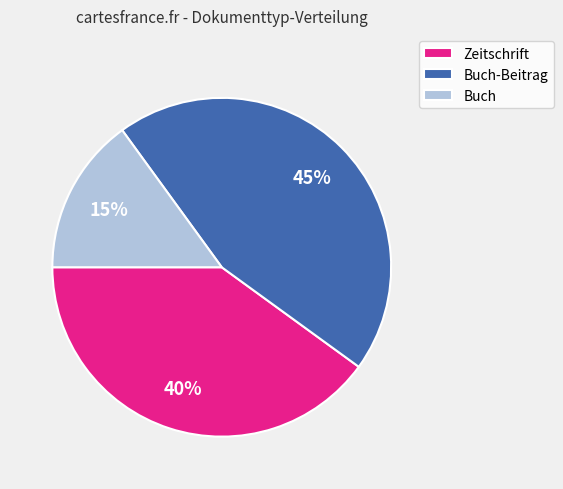

The Buch slice represents 25% of the pie. True or false?

False